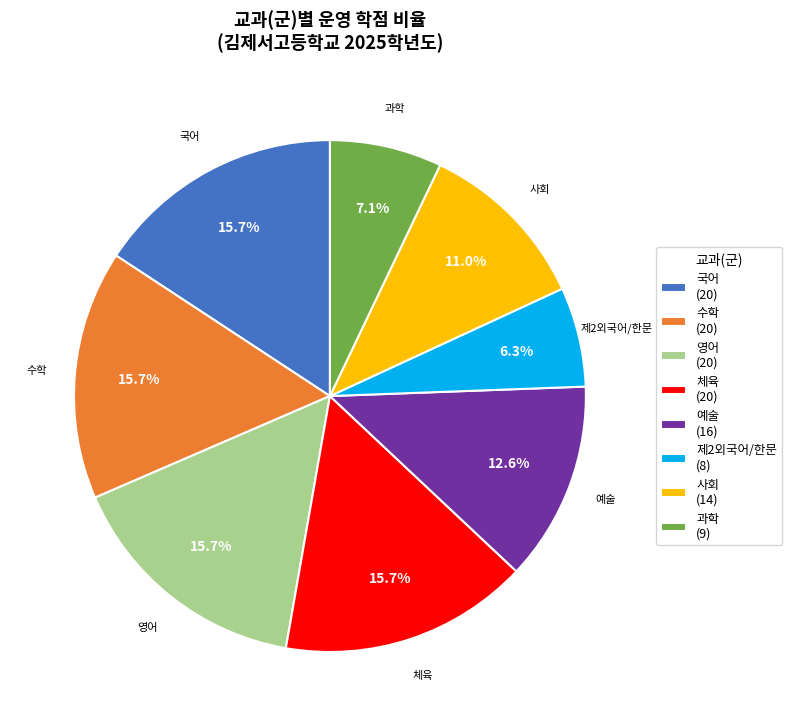

Does 영어 (20) represent more than half of the total?

No